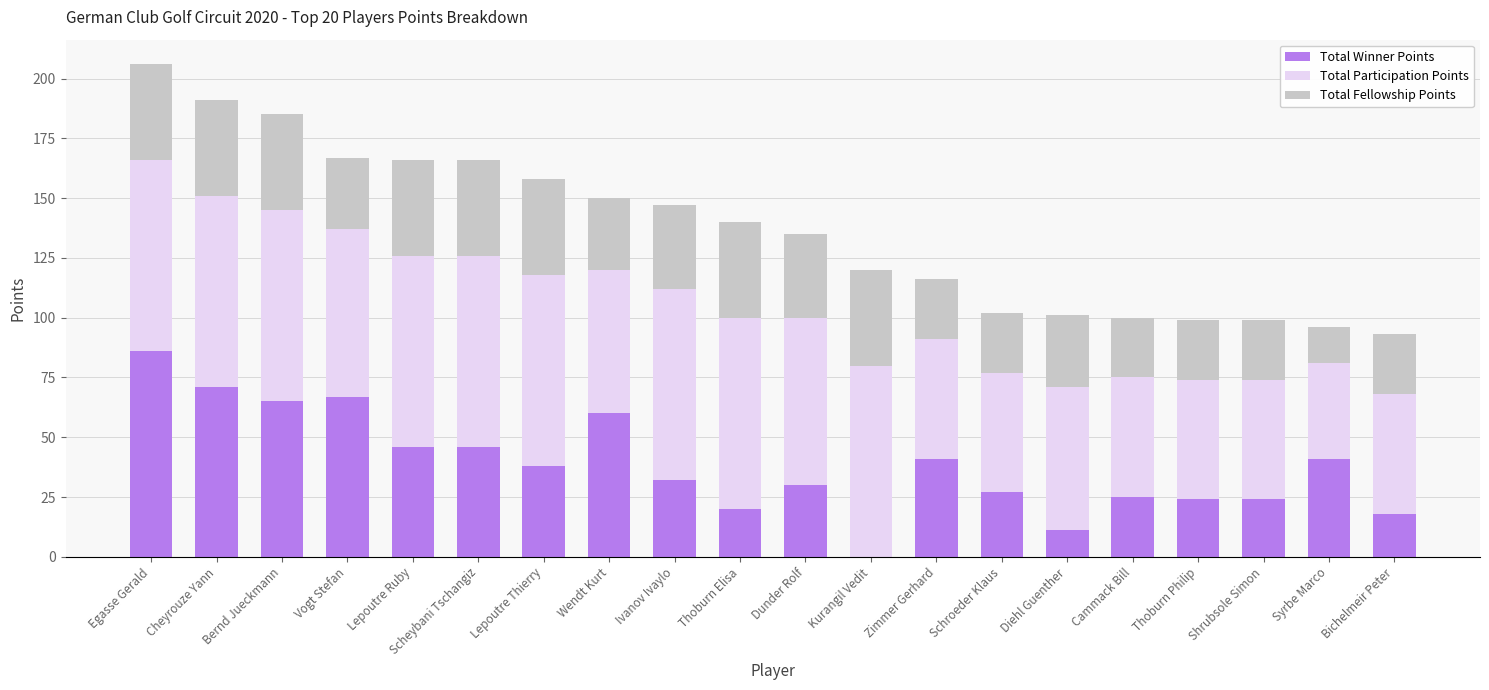

What is the total value across all series at Shrubsole Simon?

99